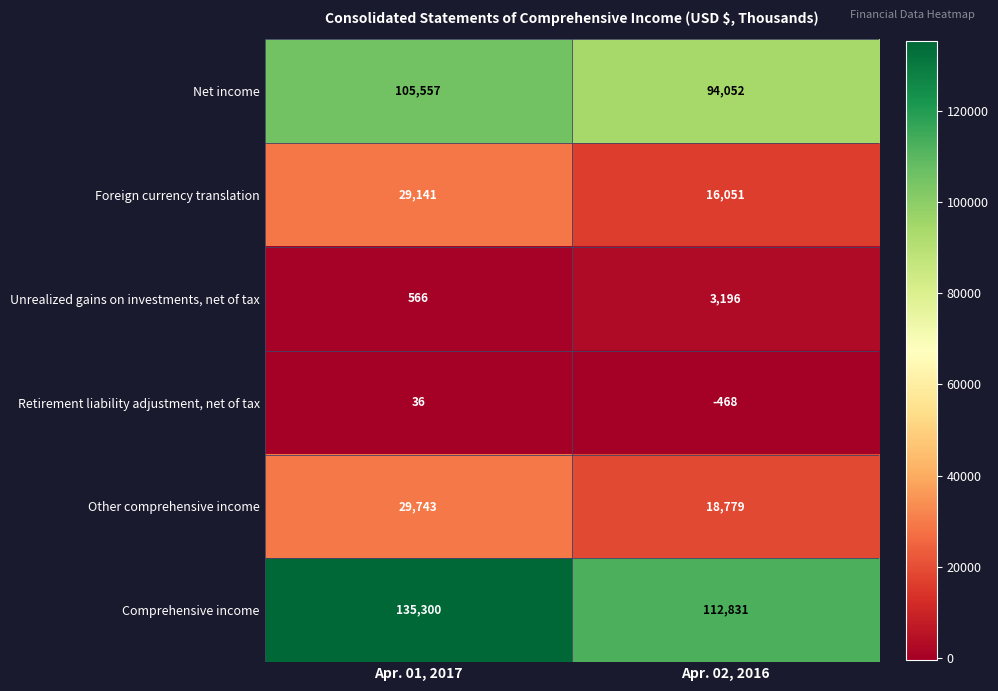

What is the difference between the maximum and minimum values in the Net income series?

11505